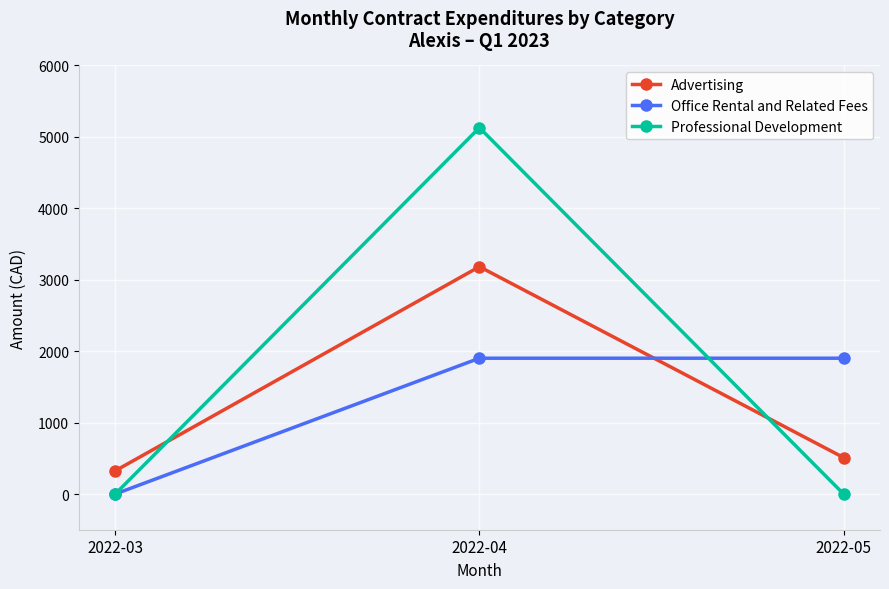

How many values in the Advertising series are below 510?

1